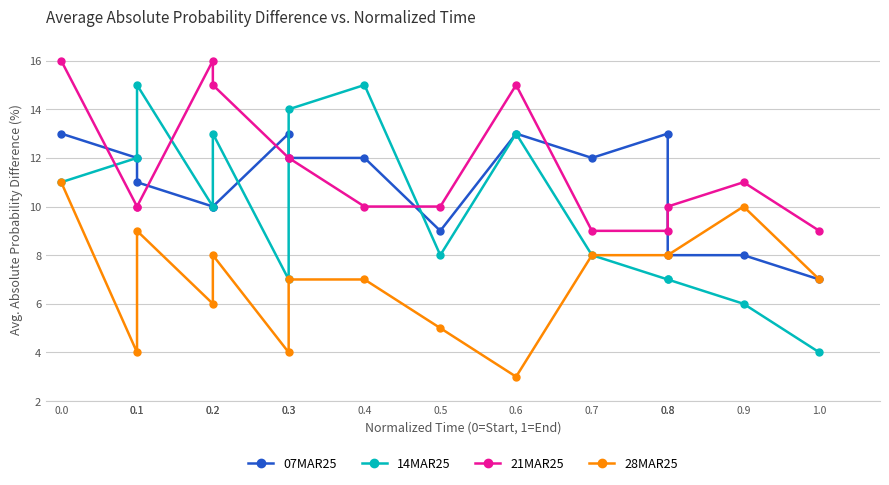

Which series has the widest spread of values?

14MAR25